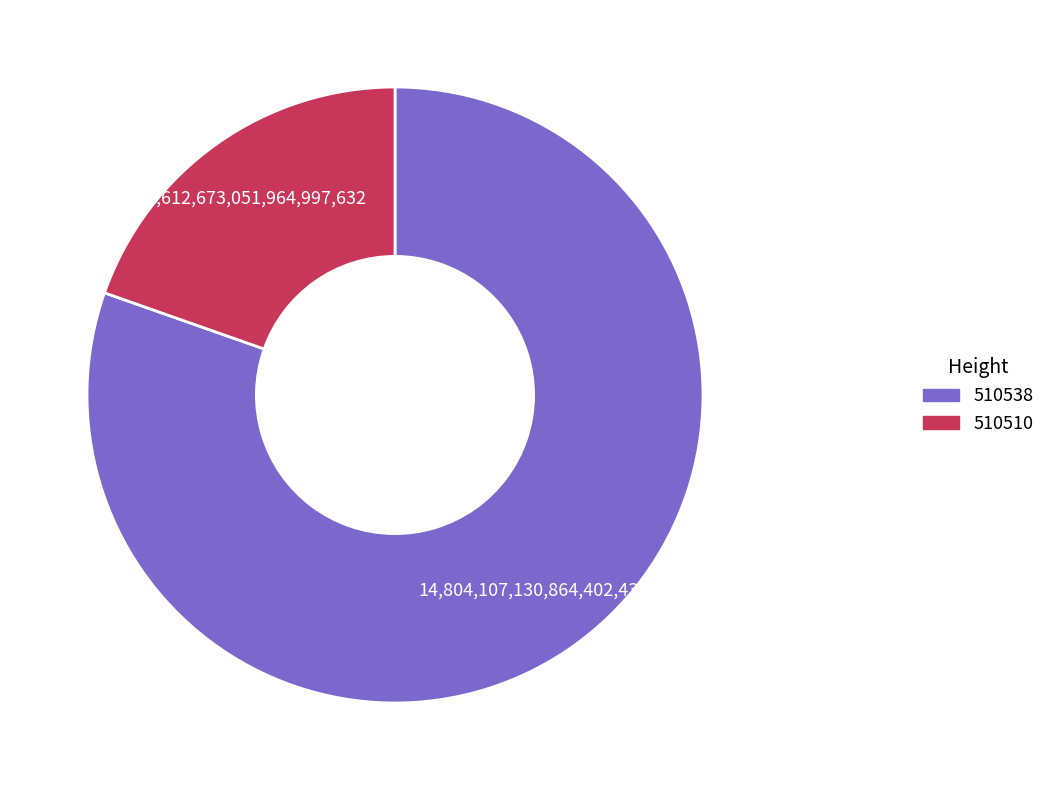

Between 510538 and 510510, which is larger?

510538